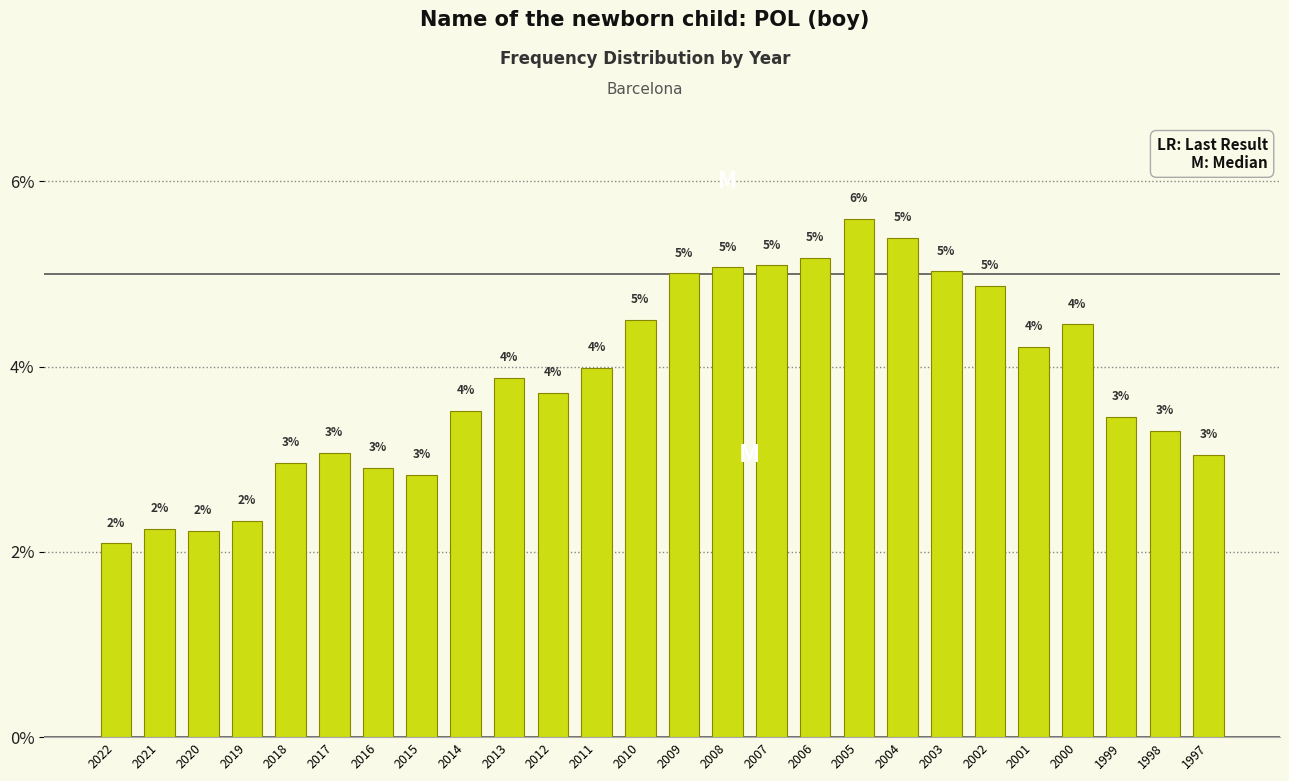

What is the value of the 7th bar from the left?

2.9